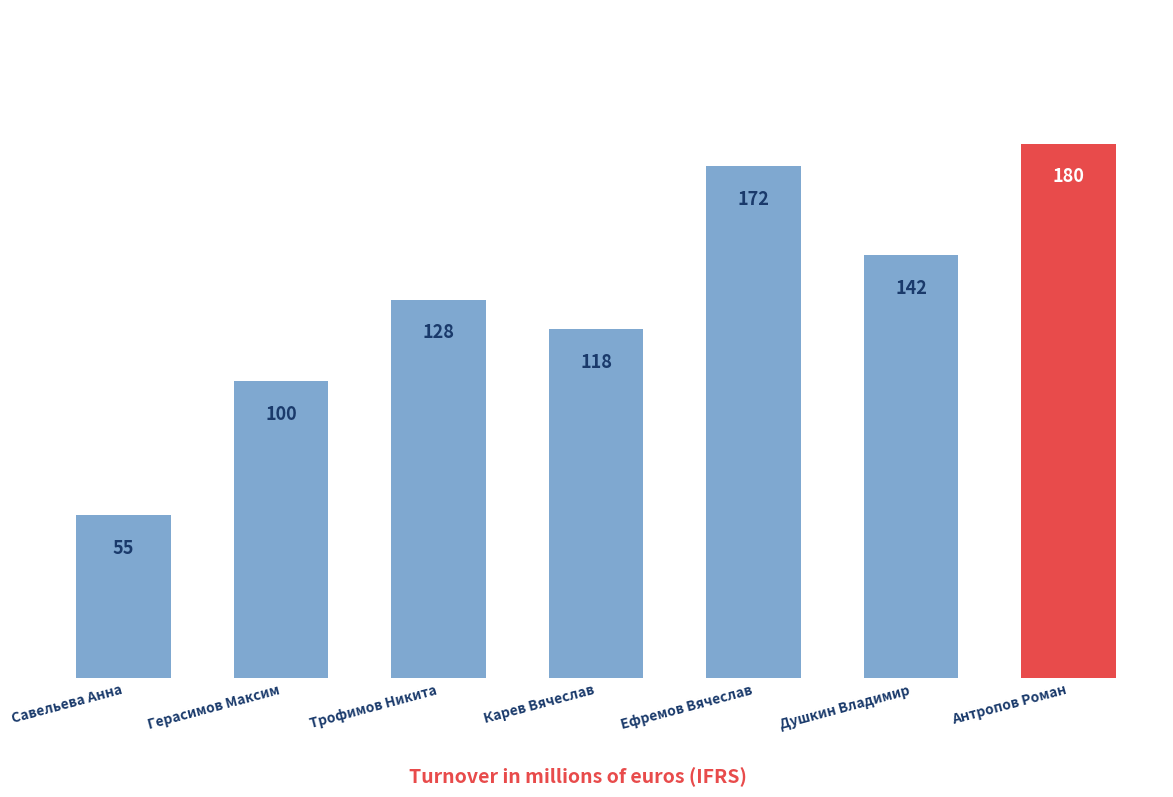

What is the difference between the maximum and minimum values?

125.0